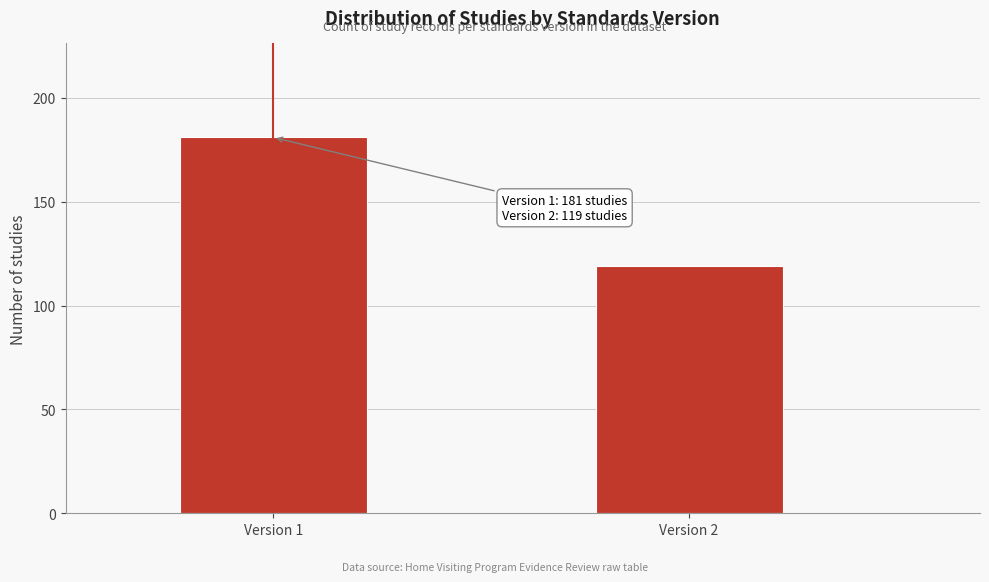

Reading left to right, what are all the values shown in this chart?

181	119